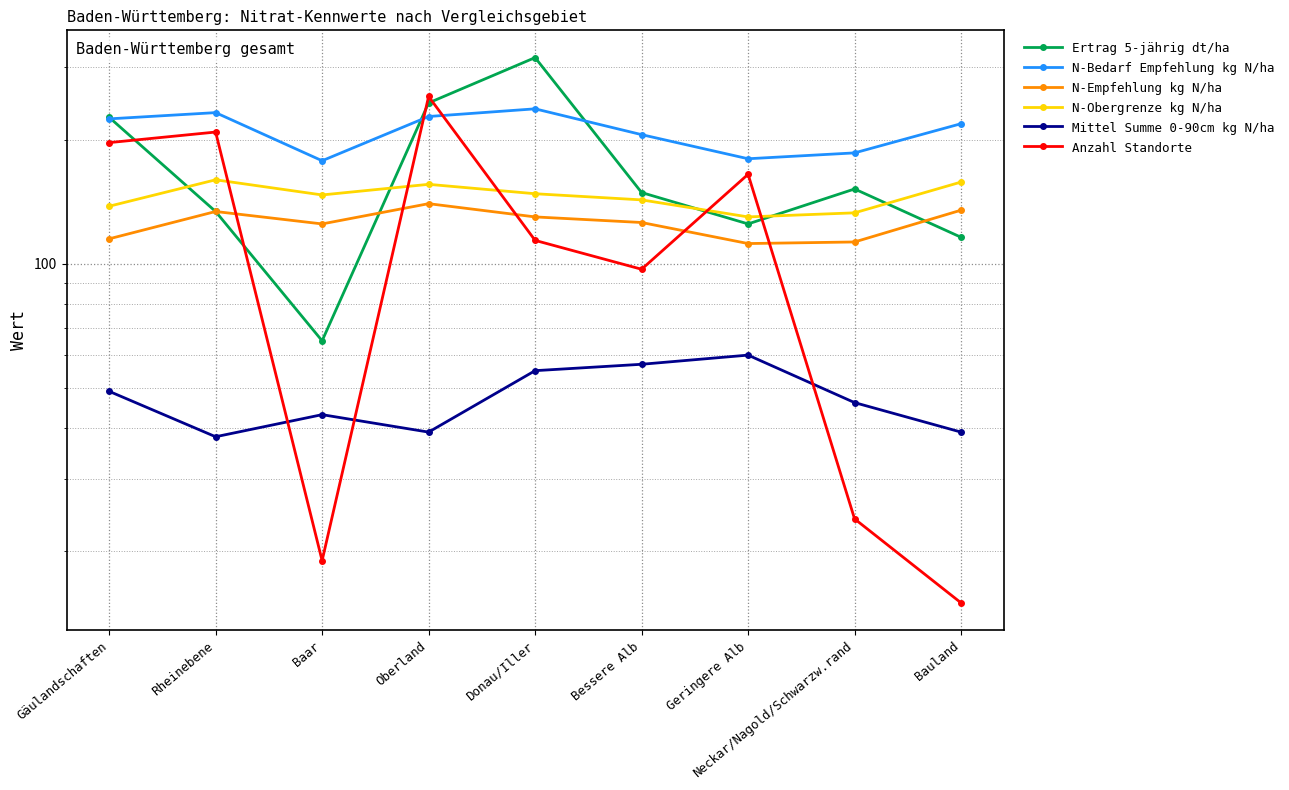

The value of N-Empfehlung kg N/ha at Oberland is 90. True or false?

False